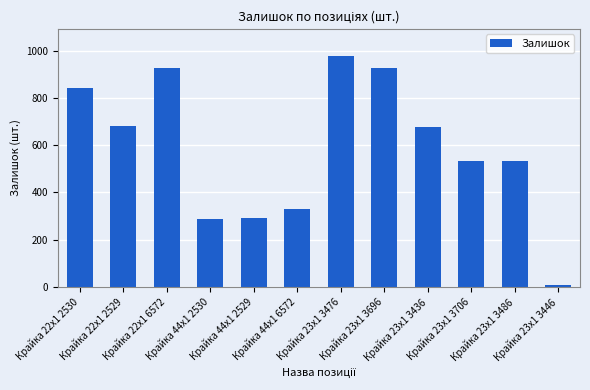

What is the sum of all values?

7028